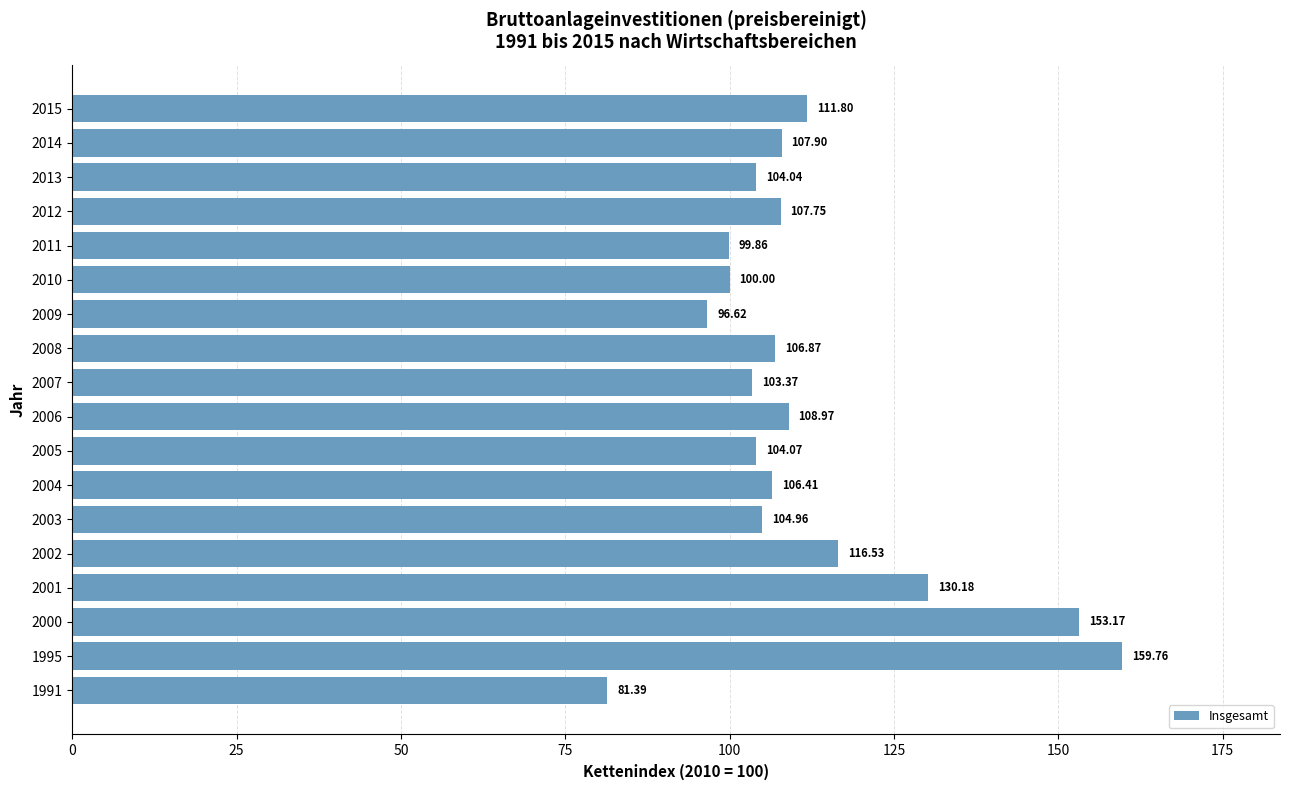

How many data points does each series have?

18